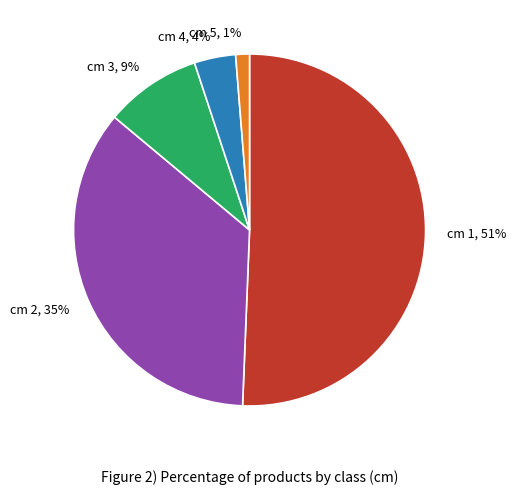

How many slices are in this pie chart?

5